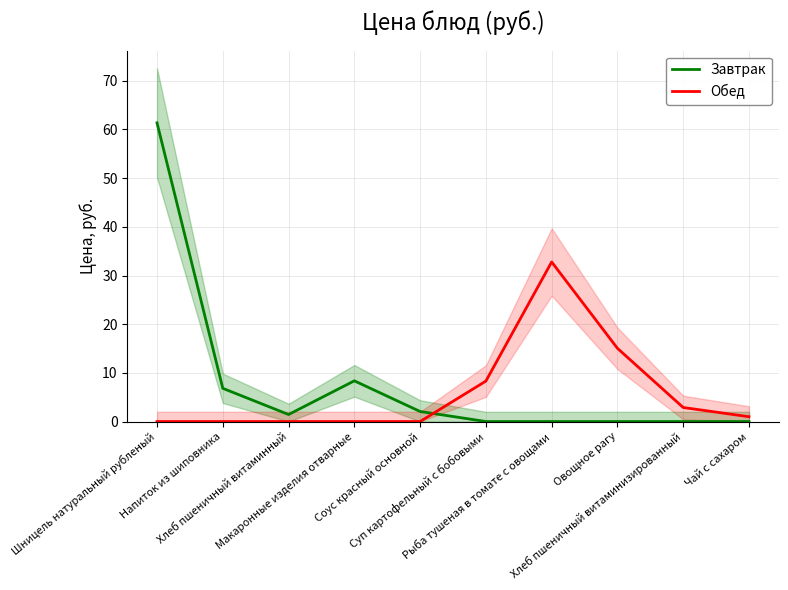

Reading left to right, what are all the values shown in this chart?

Завтрак: 61.4	6.8	1.4	8.4	2.1	0.0	0.0	0.0	0.0	0.0
Обед: 0.0	0.0	0.0	0.0	0.0	8.3	32.8	15.0	2.9	1.0